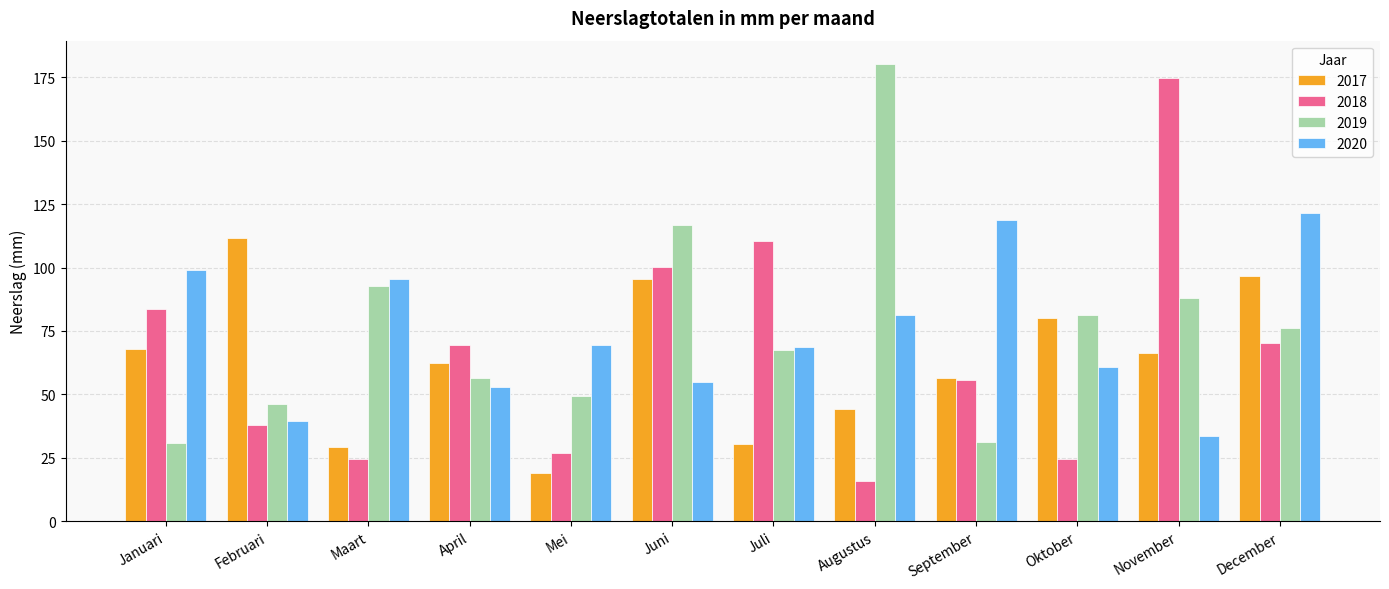

What is the difference between the 2018 values at November and Mei?

147.7